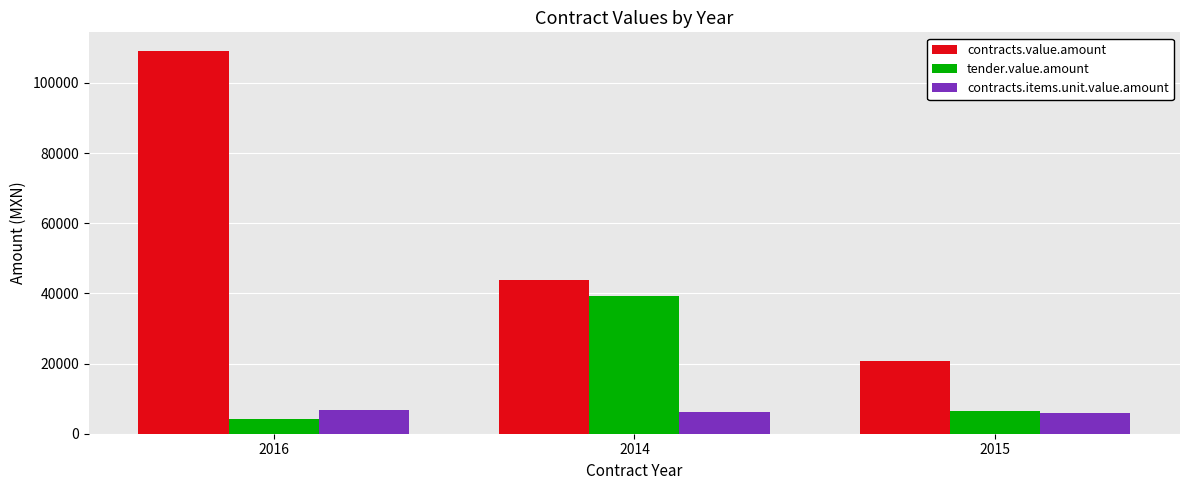

Which series has the widest spread of values?

contracts.value.amount